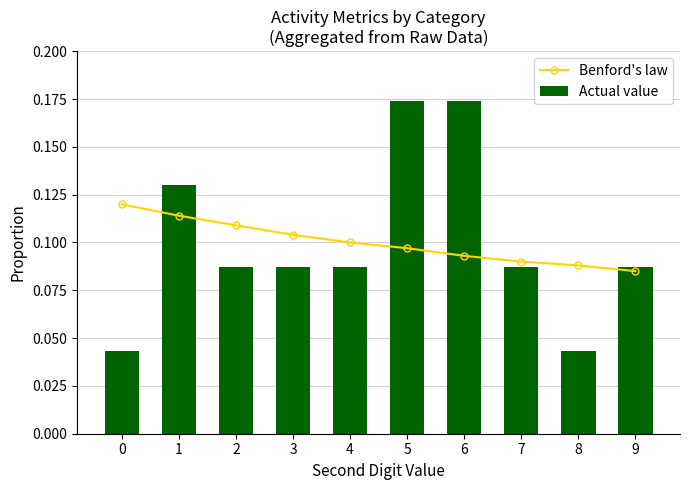

At which category is the sum across all series the highest?

5